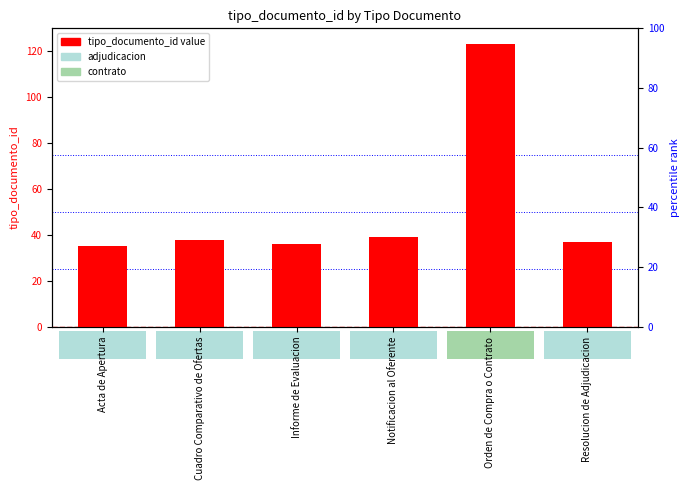

True or false: the data shows 38 at Cuadro Comparativo de Ofertas.

True